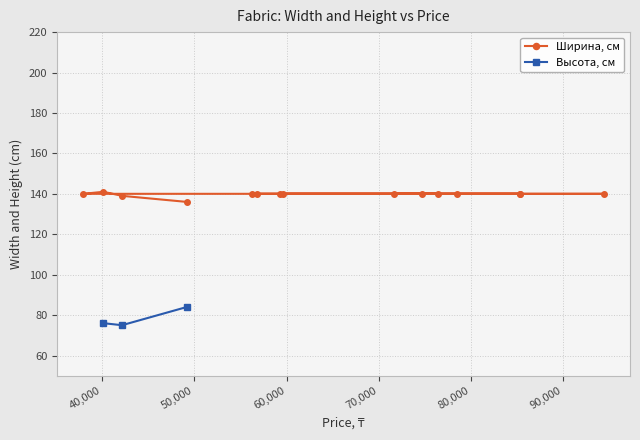

What is the sum of all Ширина, см values?

2096.0